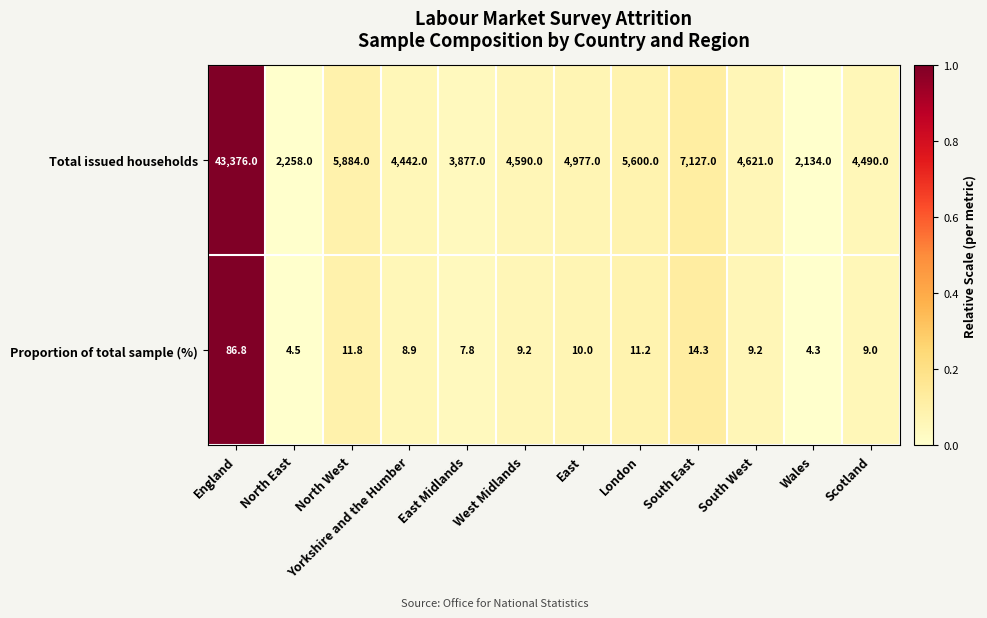

Is it true that Total issued households equals 3393.9 at Wales?

False